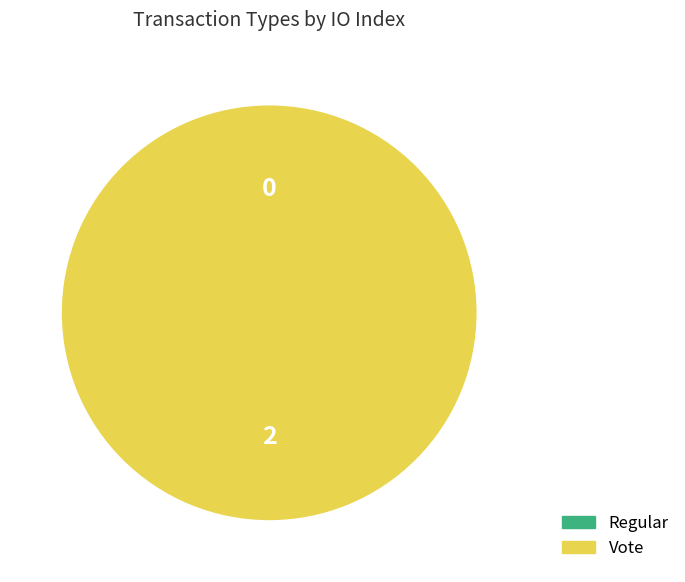

Do Regular and Vote together represent more than half of the pie?

Yes